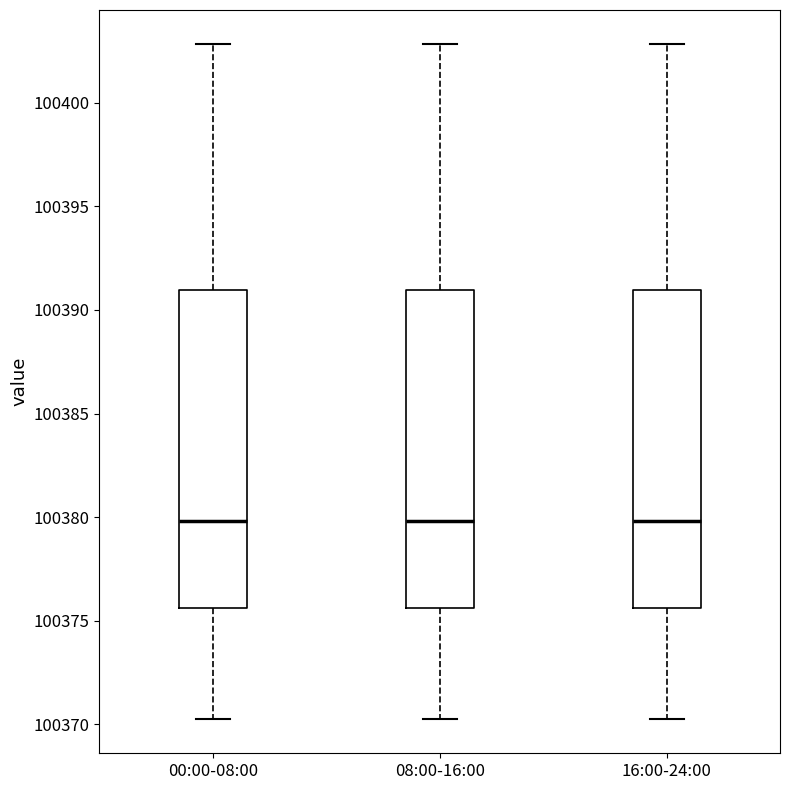

Where is the upper edge of the box for 00:00-08:00 on the y-axis? The values are not printed on the chart, so give them approximately, as read against the axis.

100391.0